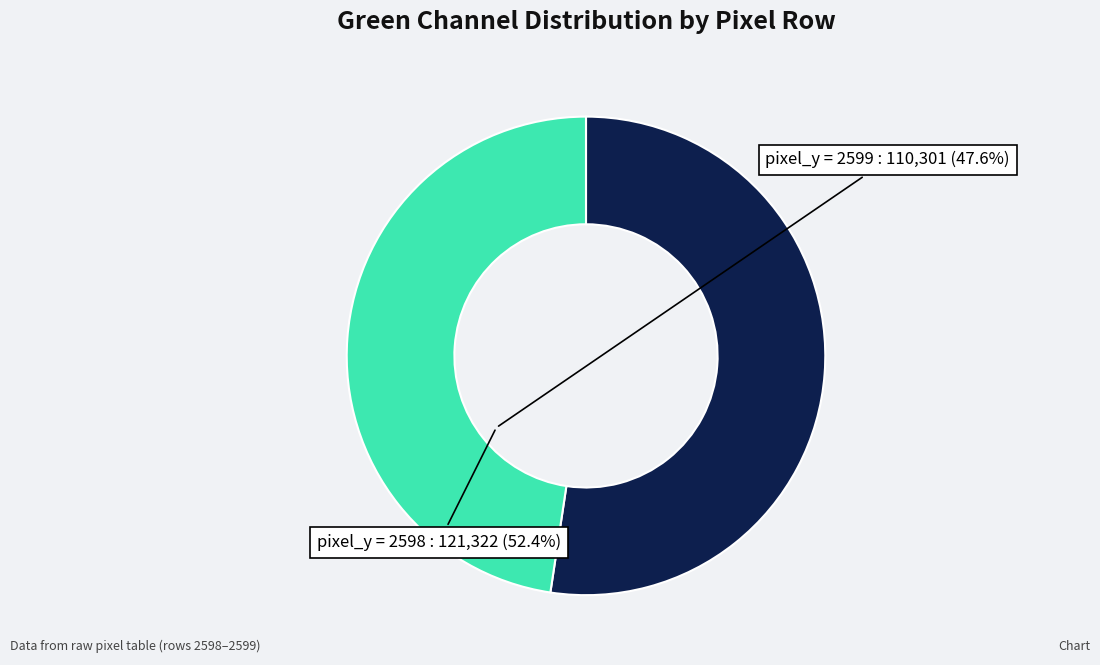

Is there a majority slice in this chart?

Yes